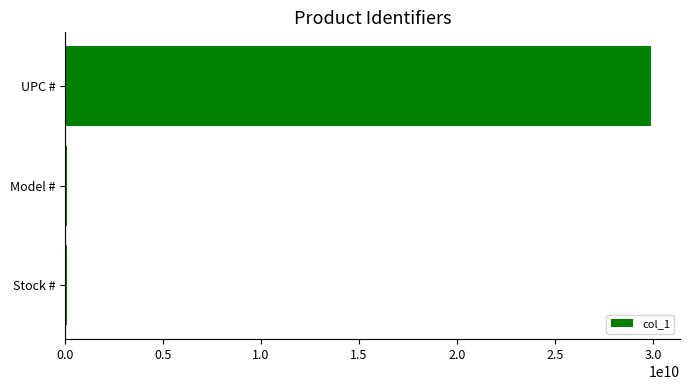

The value at UPC # is 29892073015. True or false?

True